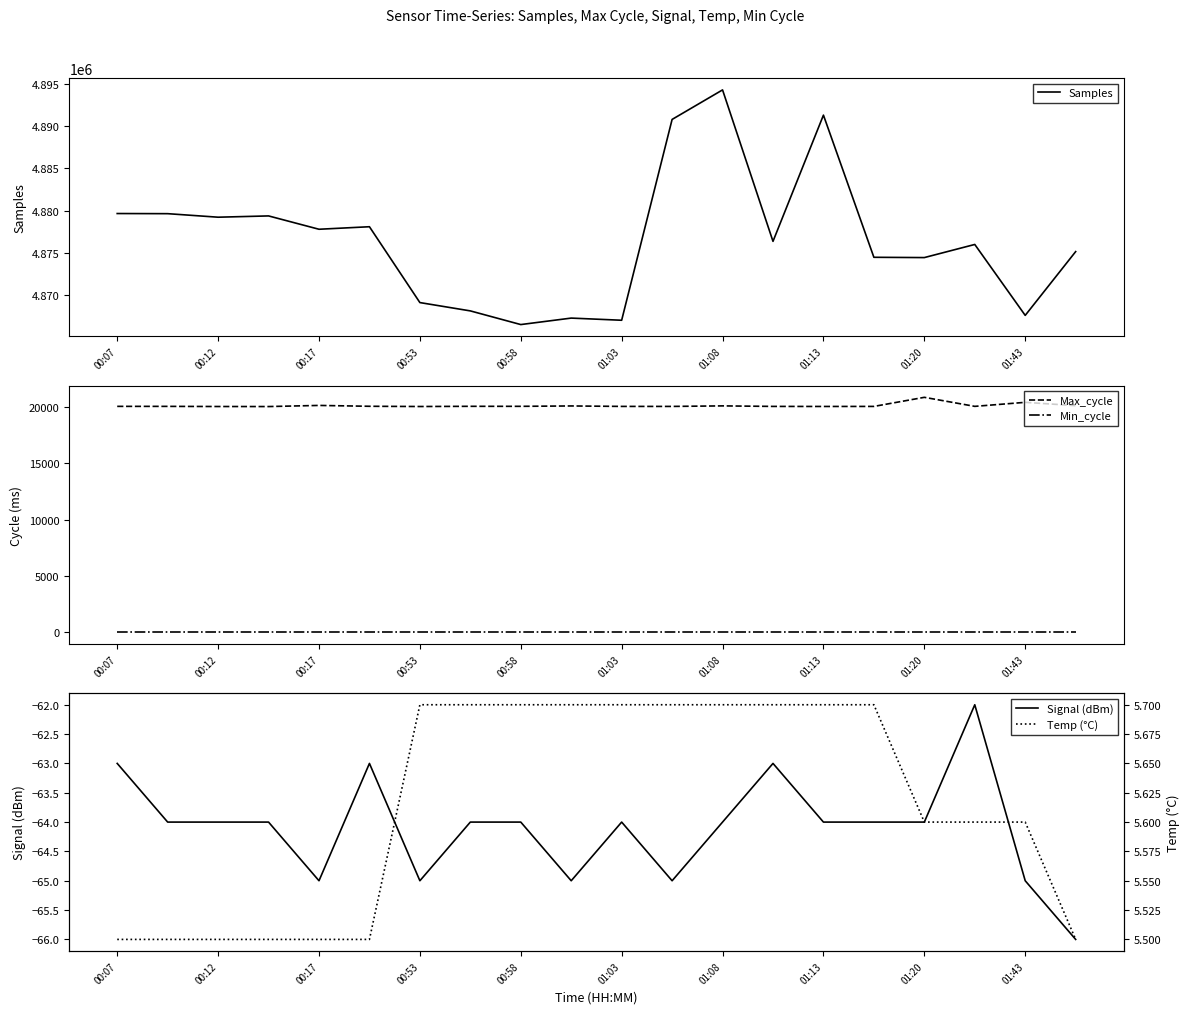

In Signal (dBm), how many points are lower than both neighbors (excluding endpoints)?

4